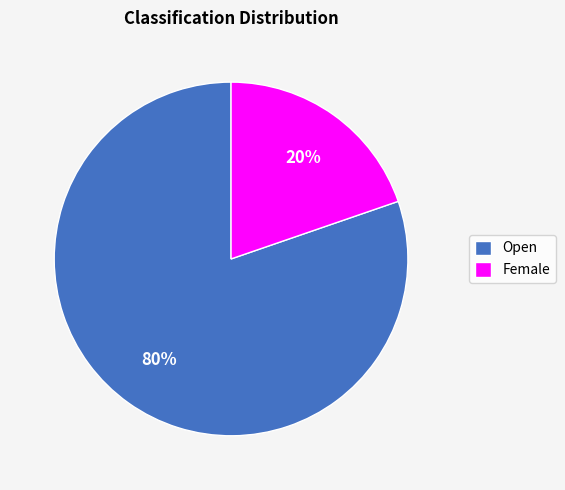

Count the number of slices in the pie.

2